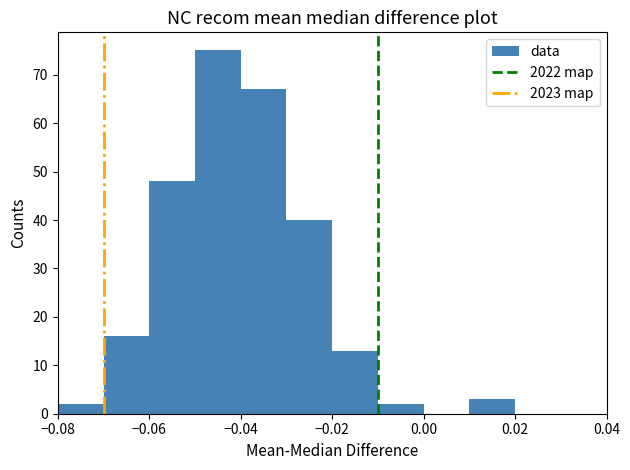

Which range on the x-axis has the tallest bar?

-0.05 to -0.04